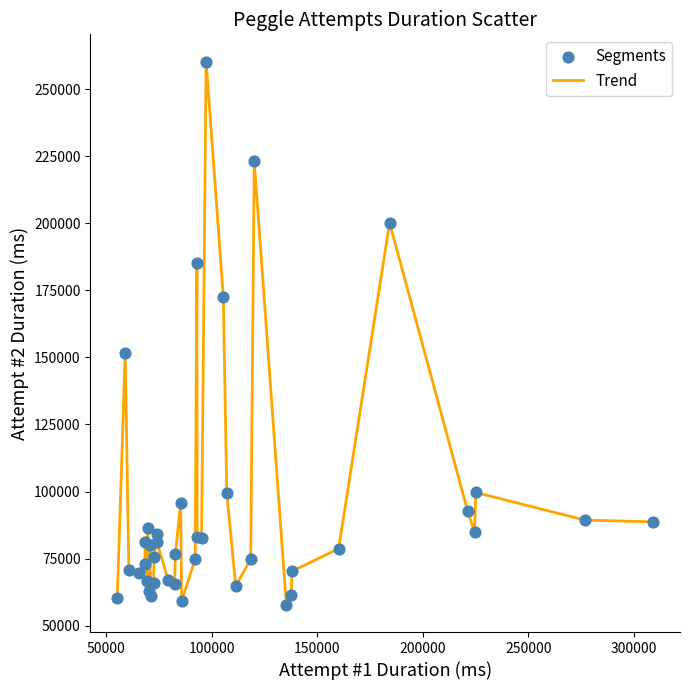

What is the minimum value shown in the chart?

57759